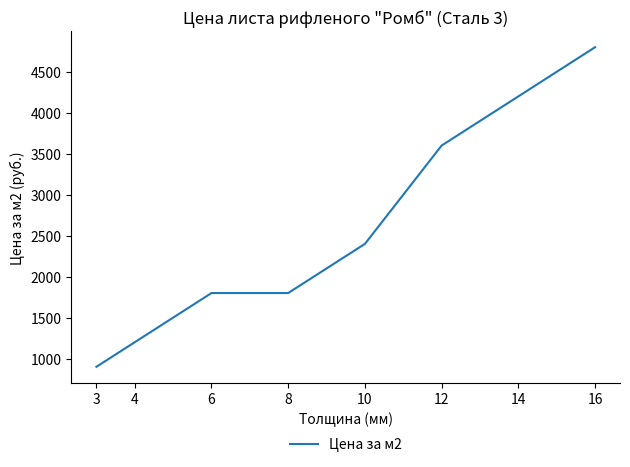

Which has a higher value, 6 or 10?

10